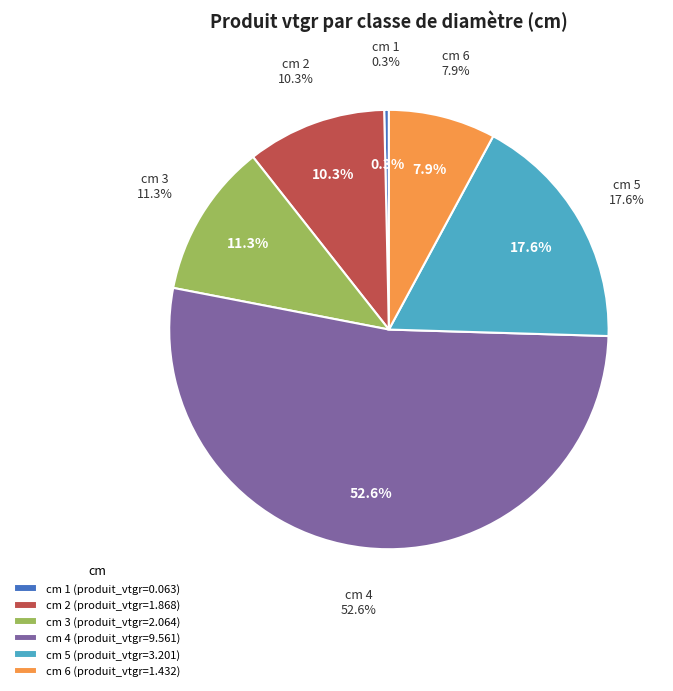

To the nearest percent, what is the combined percentage of 1 and 3?

12%